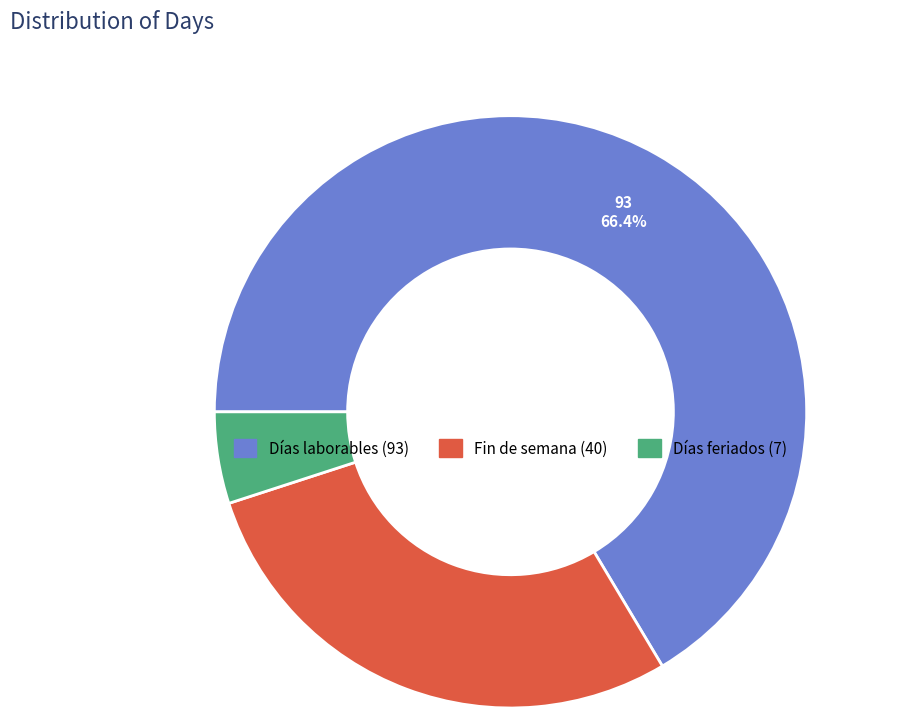

How many slices are in this pie chart?

3